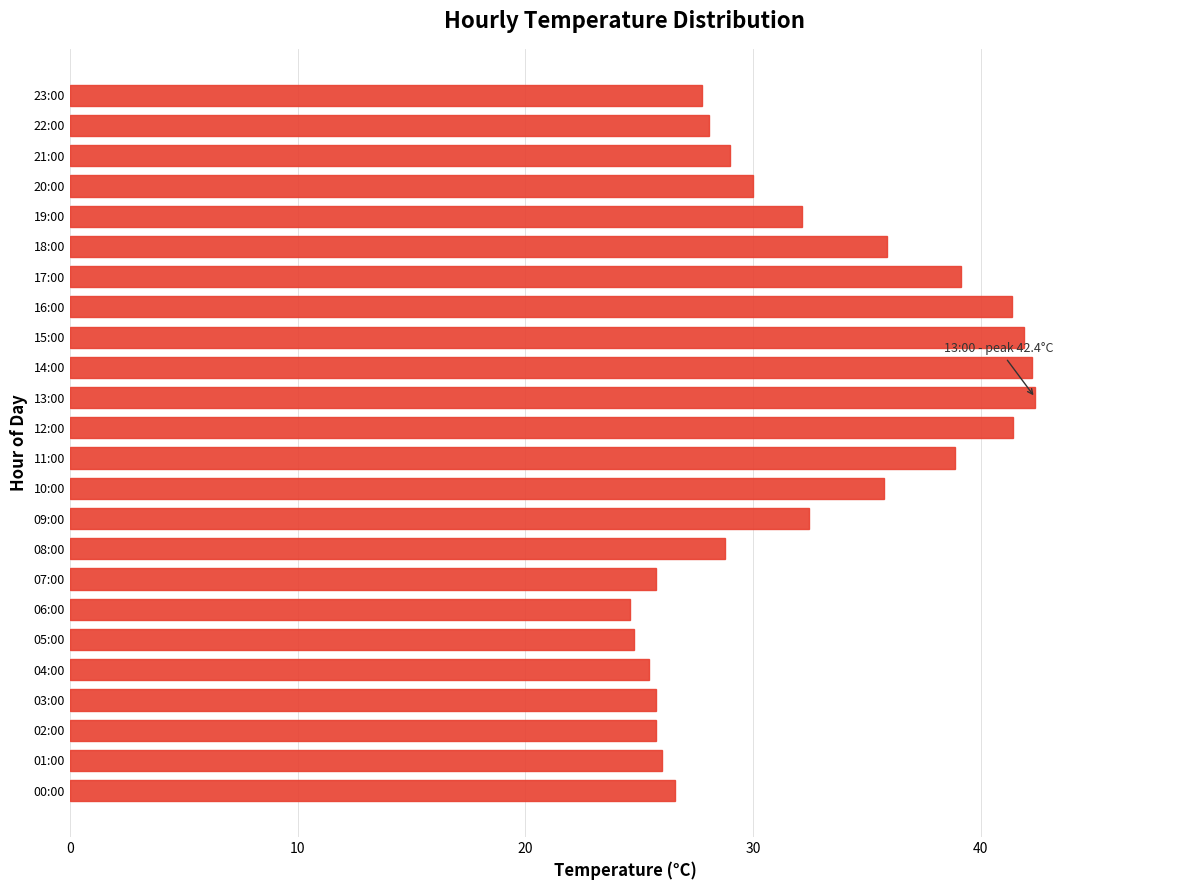

How many distinct data groups are displayed?

1